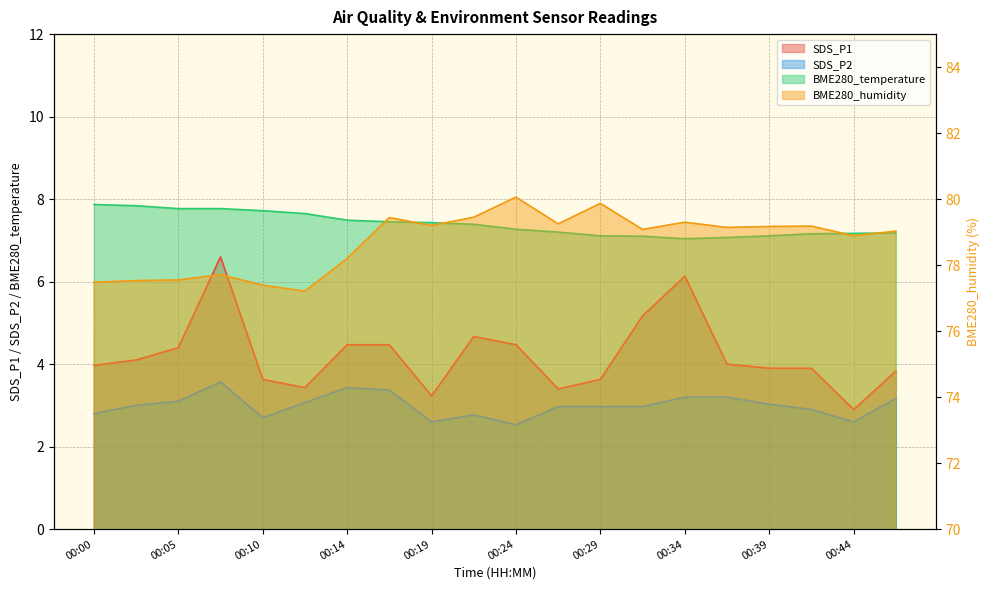

Which has a higher value, 00:07 or 00:37?

00:07